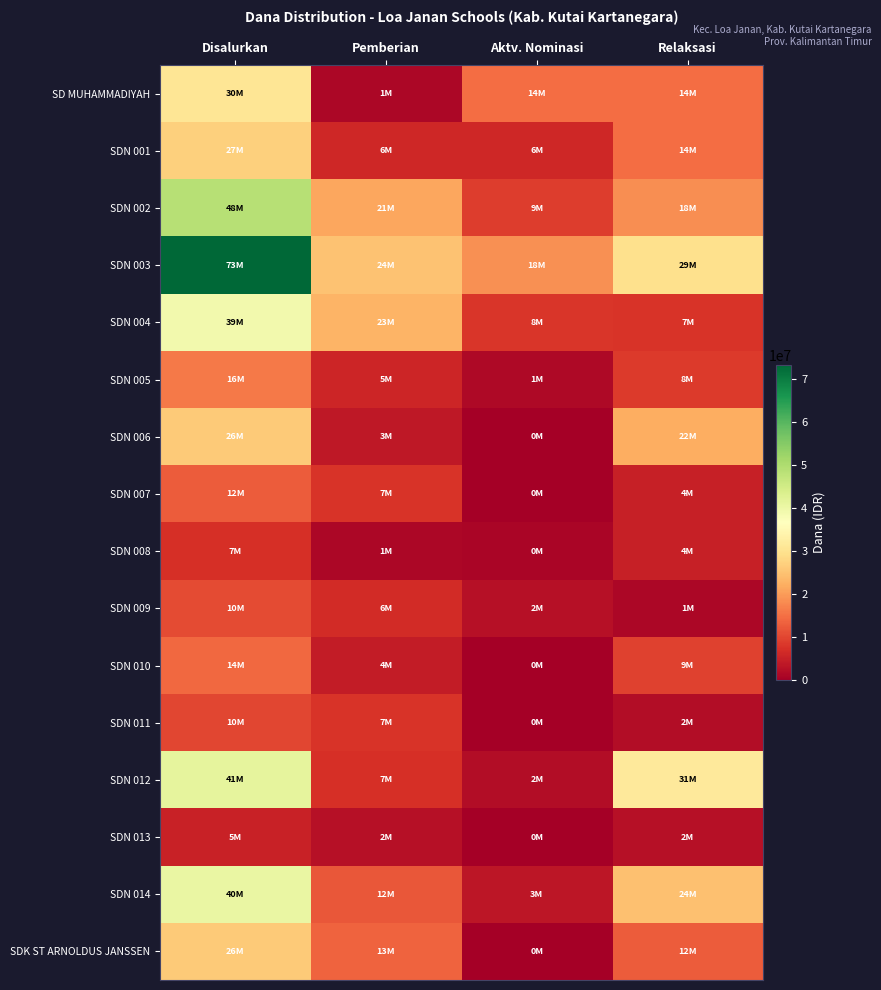

Reading right to left, extract all data points from this chart.

SD MUHAMMADIYAH: Relaksasi=14625000	Aktv. Nominasi=14850000	Pemberian=1350000	Disalurkan=30825000
SDN 001: Relaksasi=14850000	Aktv. Nominasi=6075000	Pemberian=6075000	Disalurkan=27000000
SDN 002: Relaksasi=18450000	Aktv. Nominasi=9000000	Pemberian=21375000	Disalurkan=48825000
SDN 003: Relaksasi=29700000	Aktv. Nominasi=18675000	Pemberian=24975000	Disalurkan=73350000
SDN 004: Relaksasi=7875000	Aktv. Nominasi=8100000	Pemberian=23175000	Disalurkan=39150000
SDN 005: Relaksasi=8775000	Aktv. Nominasi=1575000	Pemberian=5850000	Disalurkan=16200000
SDN 006: Relaksasi=22275000	Aktv. Nominasi=0	Pemberian=3825000	Disalurkan=26100000
SDN 007: Relaksasi=4950000	Aktv. Nominasi=0	Pemberian=7875000	Disalurkan=12825000
SDN 008: Relaksasi=4950000	Aktv. Nominasi=900000	Pemberian=1350000	Disalurkan=7200000
SDN 009: Relaksasi=1350000	Aktv. Nominasi=2700000	Pemberian=6750000	Disalurkan=10800000
SDN 010: Relaksasi=9675000	Aktv. Nominasi=0	Pemberian=4500000	Disalurkan=14175000
SDN 011: Relaksasi=2250000	Aktv. Nominasi=0	Pemberian=7875000	Disalurkan=10125000
SDN 012: Relaksasi=31725000	Aktv. Nominasi=2250000	Pemberian=7425000	Disalurkan=41400000
SDN 013: Relaksasi=2700000	Aktv. Nominasi=0	Pemberian=2700000	Disalurkan=5400000
SDN 014: Relaksasi=24750000	Aktv. Nominasi=3600000	Pemberian=12150000	Disalurkan=40500000
SDK ST ARNOLDUS JANSSEN: Relaksasi=12825000	Aktv. Nominasi=0	Pemberian=13500000	Disalurkan=26325000